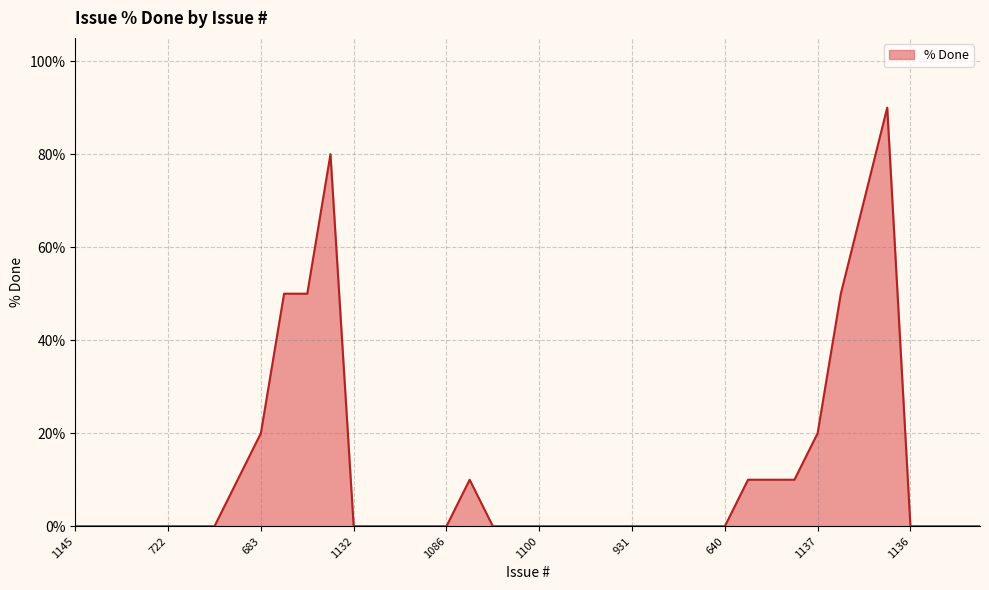

What is the sum of all values?

480